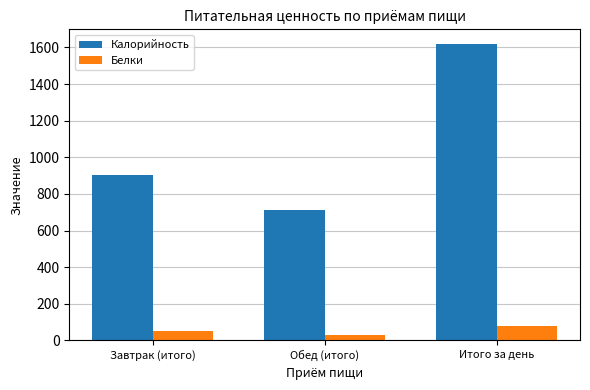

What position from the left is Завтрак (итого)?

1